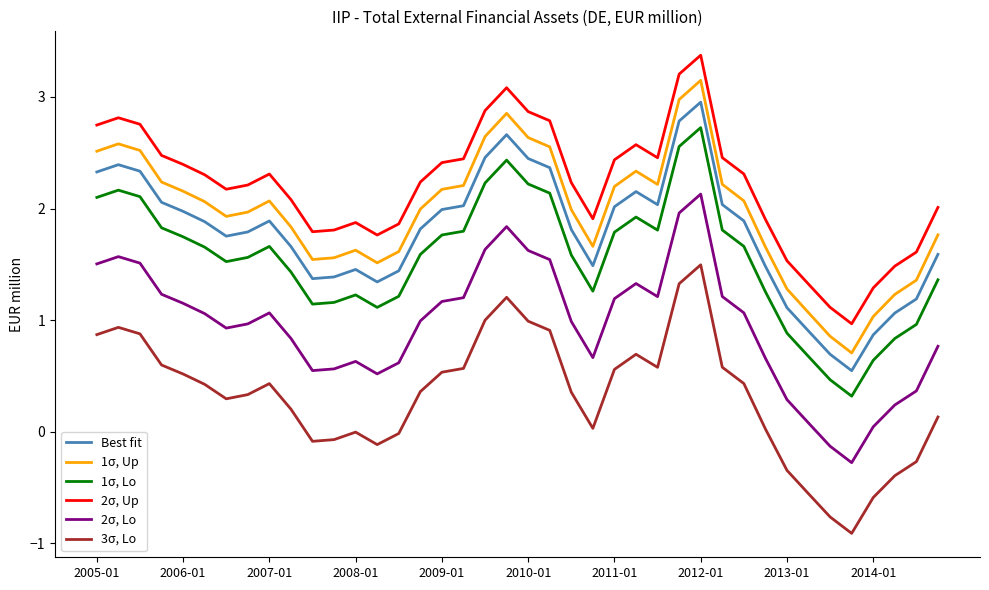

True or false: 2σ, Up and 2σ, Lo intersect in this chart.

False